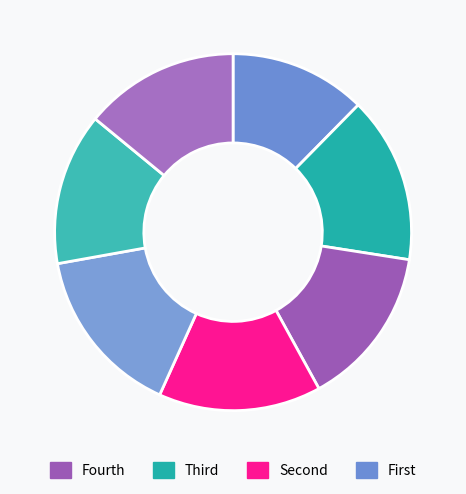

How many segments does this pie chart have?

7